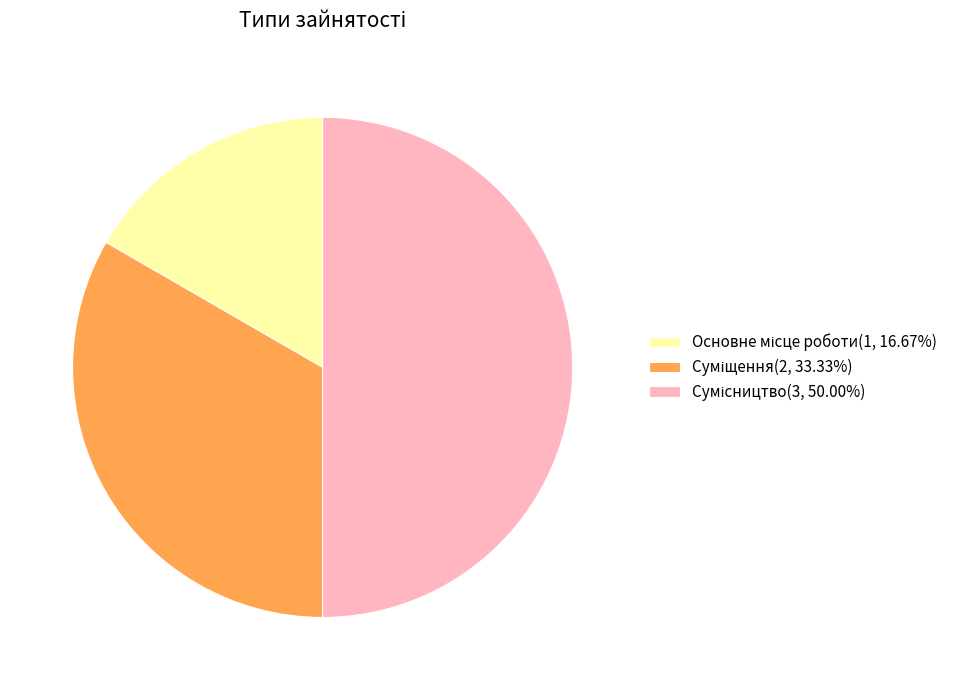

Rank the categories by value from lowest to highest.

Основне місце роботи, Суміщення, Сумісництво